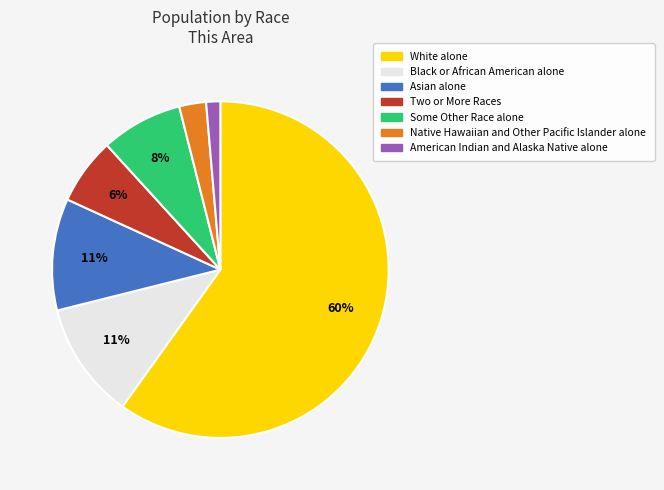

Is it true that Black or African American alone is 11% of the pie?

True